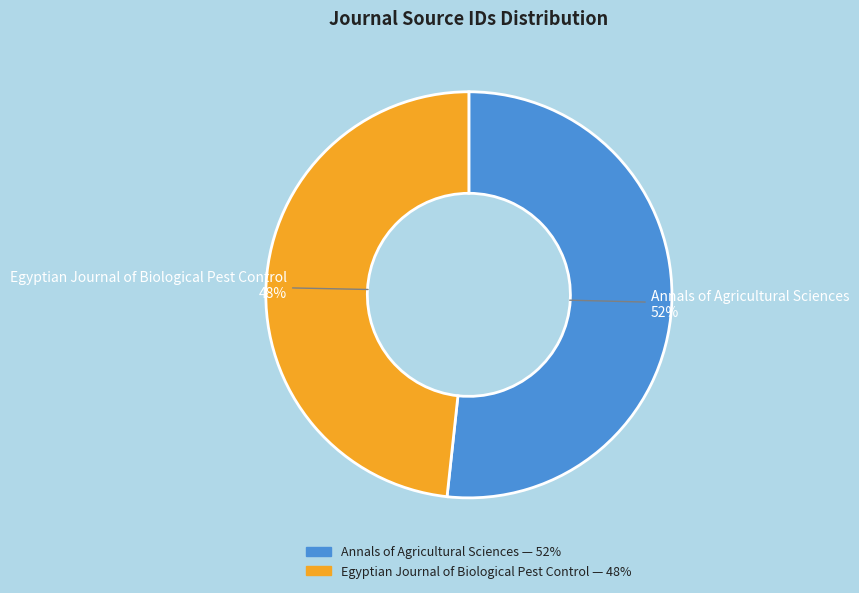

The Annals of Agricultural Sciences slice represents 52% of the pie. True or false?

True